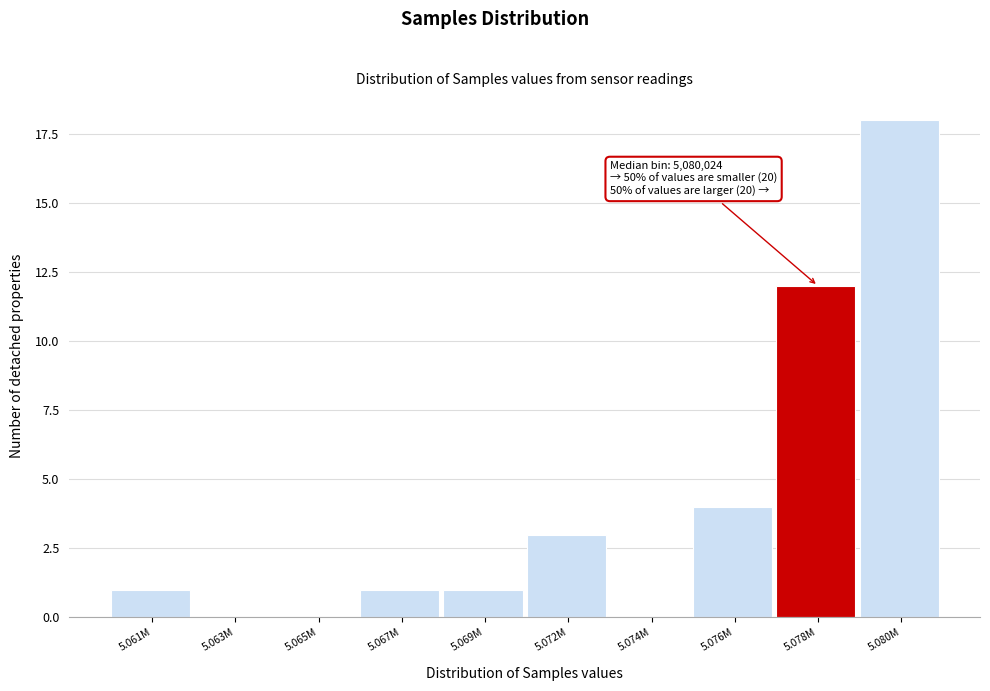

Reading left to right, what are all the values shown in this chart?

5.061M=1	5.063M=0	5.065M=0	5.067M=1	5.069M=1	5.072M=3	5.074M=0	5.076M=4	5.078M=12	5.080M=18